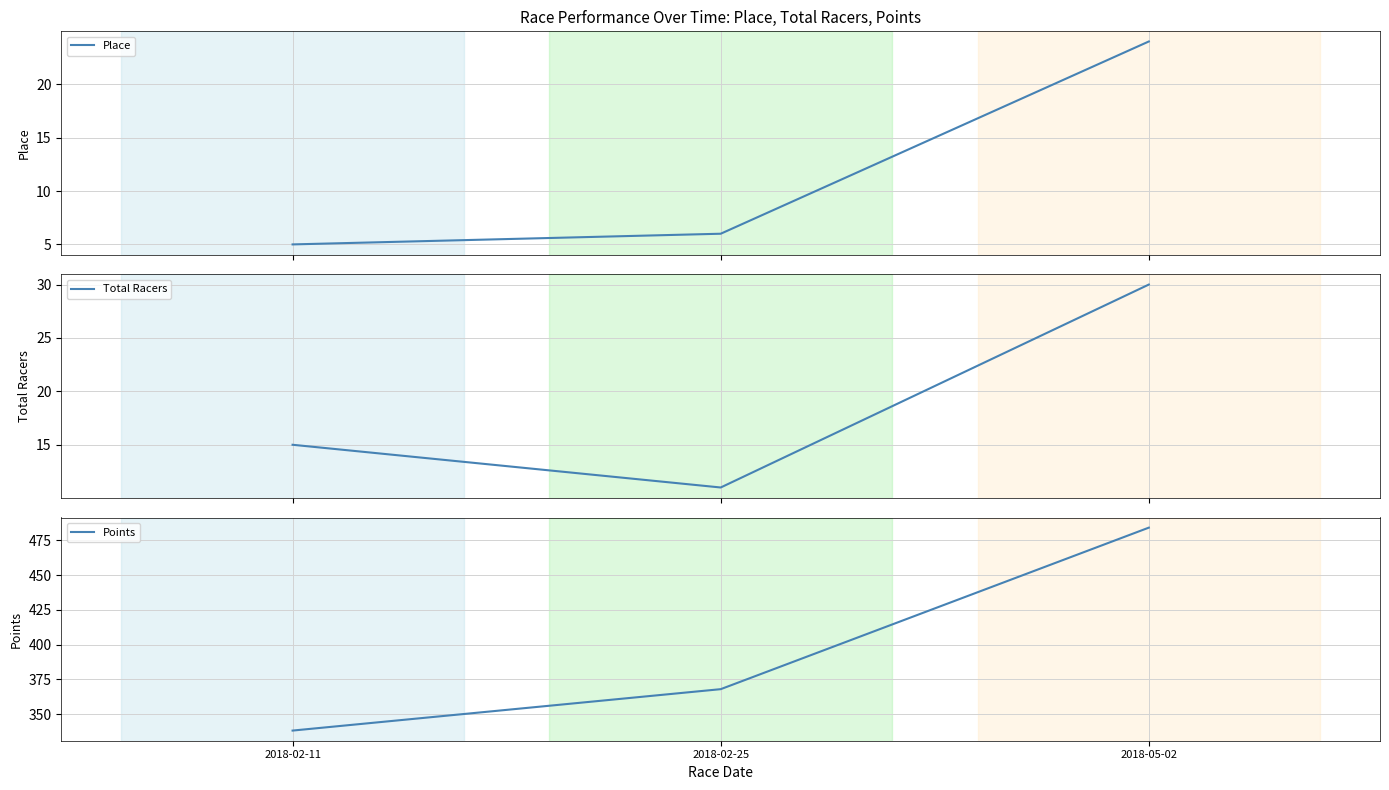

Which series has the widest spread of values?

Points